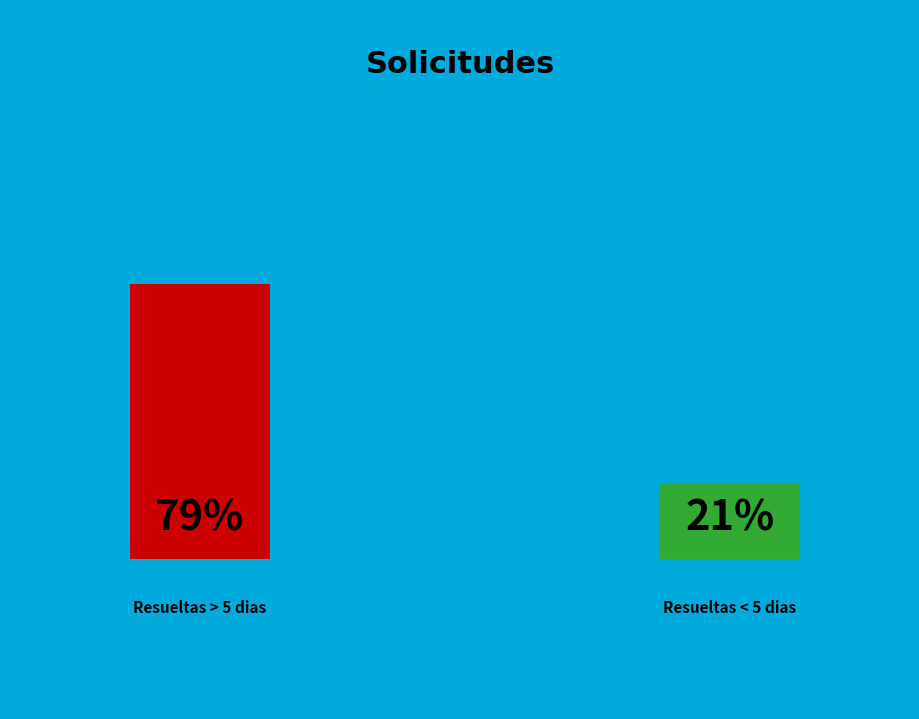

What is the smallest slice in the pie chart?

Resueltas < 5 dias